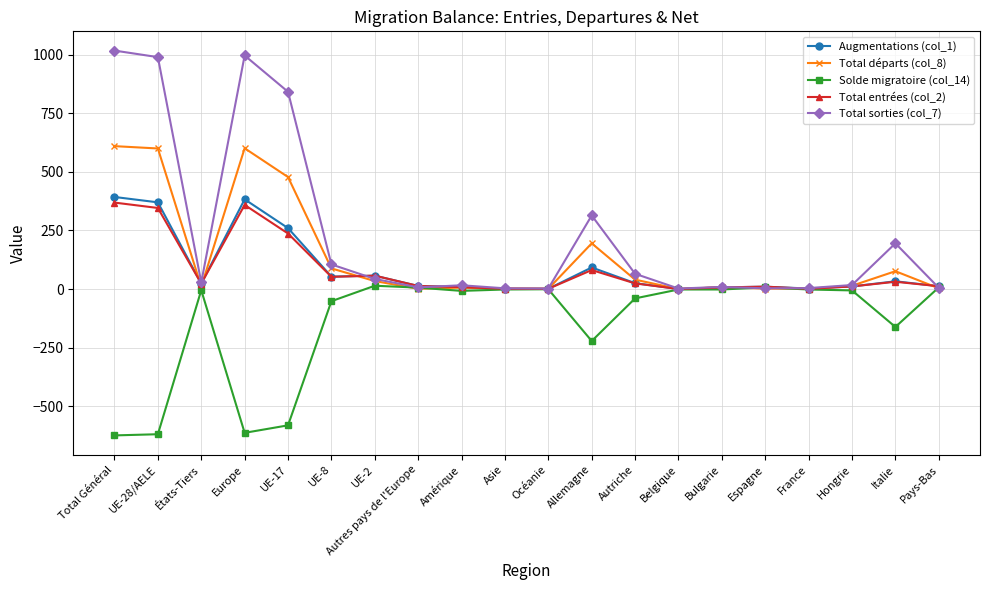

True or false: Total entrées (col_2) has more than 2 points higher than both neighbors.

True